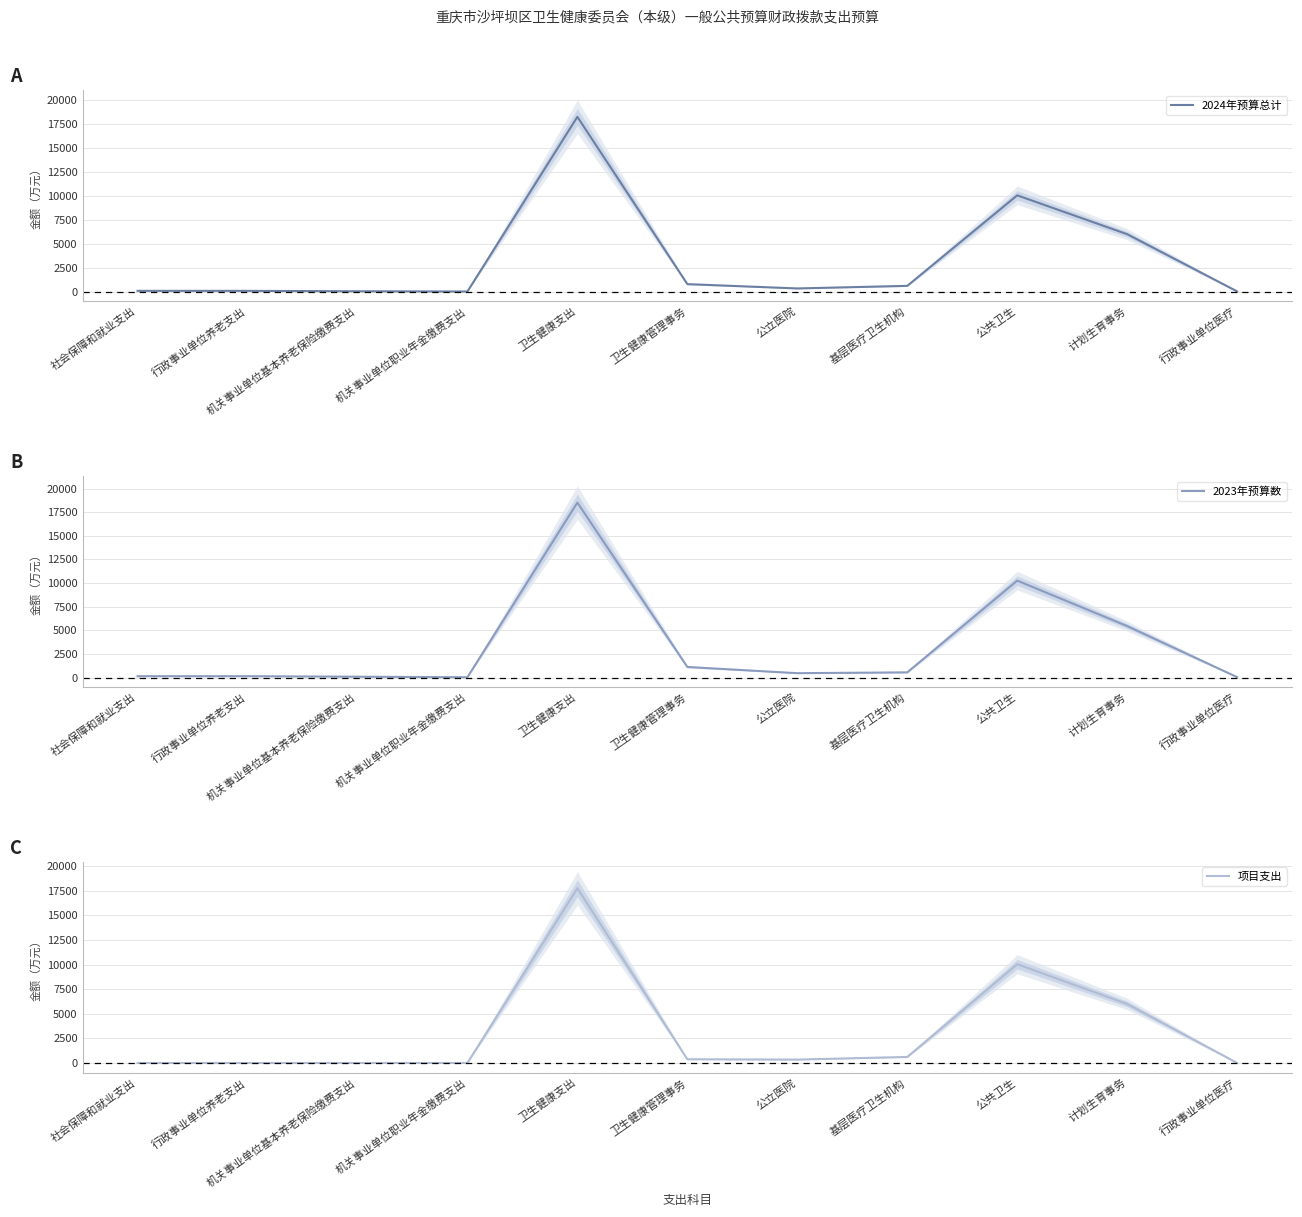

At which category does 2023年预算数 reach its first local valley?

机关事业单位职业年金缴费支出